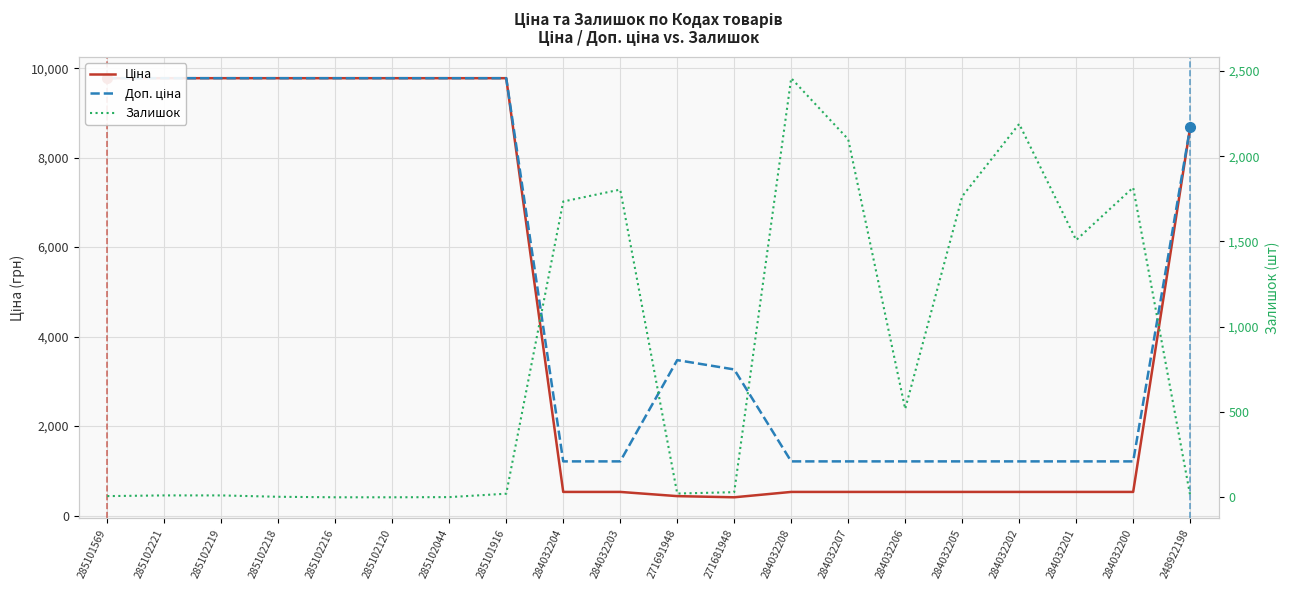

Reading left to right, what are all the values shown in this chart?

Ціна: 285101569=9775.5	285102221=9775.5	285102219=9775.5	285102218=9775.5	285102216=9775.5	285102120=9775.5	285102044=9775.5	285101916=9775.5	284032204=528.2	284032203=528.2	271691948=434.3	271681948=408.2	284032208=528.2	284032207=528.2	284032206=528.2	284032205=528.2	284032202=528.2	284032201=528.2	284032200=528.2	248922198=8679.5
Доп. ціна: 285101569=9775.5	285102221=9775.5	285102219=9775.5	285102218=9775.5	285102216=9775.5	285102120=9775.5	285102044=9775.5	285101916=9775.5	284032204=1210.7	284032203=1210.7	271691948=3474.1	271681948=3265.8	284032208=1210.7	284032207=1210.7	284032206=1210.7	284032205=1210.7	284032202=1210.7	284032201=1210.7	284032200=1210.7	248922198=8679.5
Залишок: 285101569=7.0	285102221=11.0	285102219=11.0	285102218=3.0	285102216=0.0	285102120=0.0	285102044=1.0	285101916=21.0	284032204=1734.0	284032203=1804.0	271691948=22.0	271681948=30.0	284032208=2457.0	284032207=2099.0	284032206=518.0	284032205=1764.0	284032202=2189.0	284032201=1508.0	284032200=1816.0	248922198=11.0